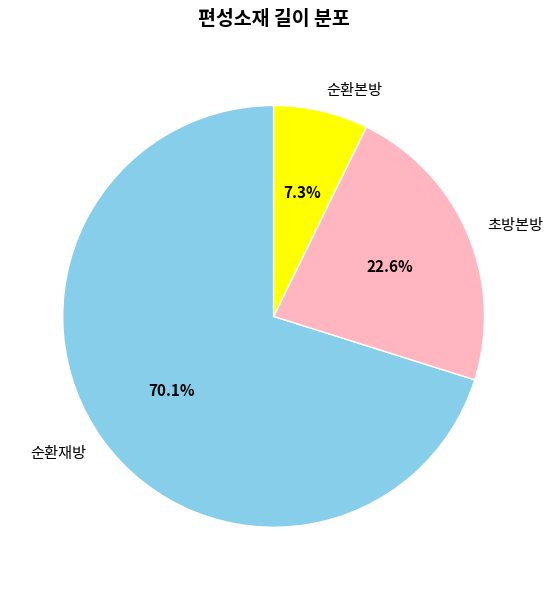

What is the ratio of the value at 초방본방 to the value at 순환본방?

3.1